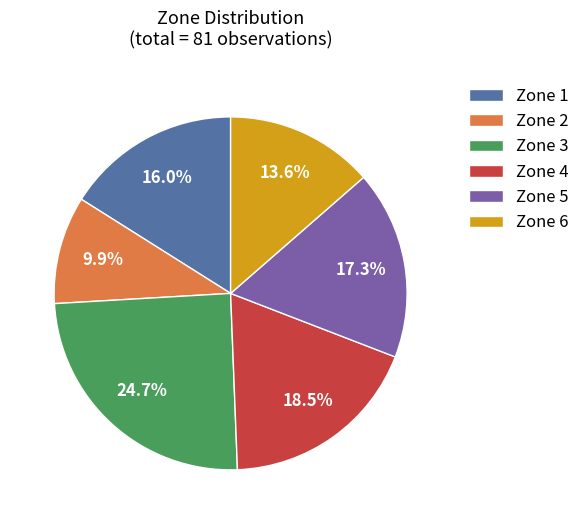

True or false: Zone 1 accounts for 8% of the total.

False